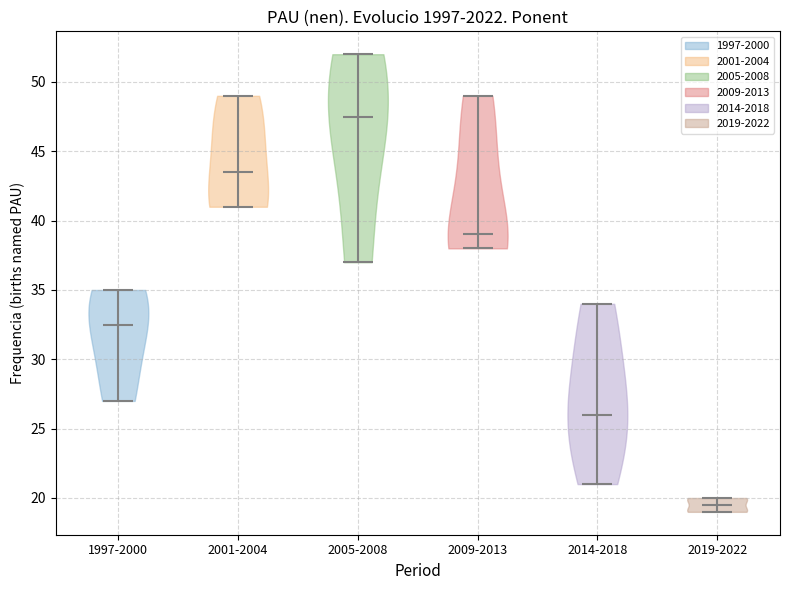

Which violin has the highest median line?

2005-2008